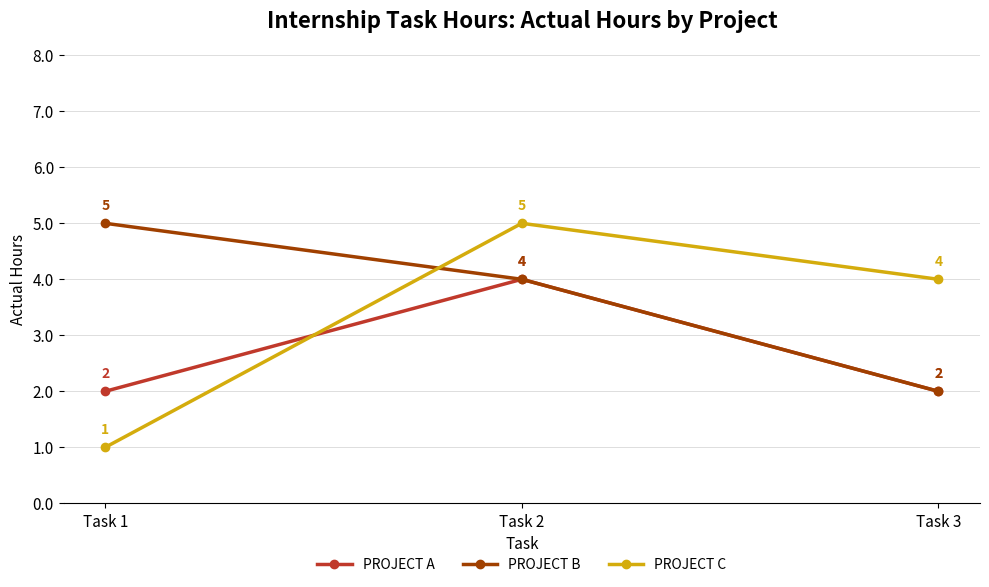

Which series has the largest range (max minus min)?

PROJECT C